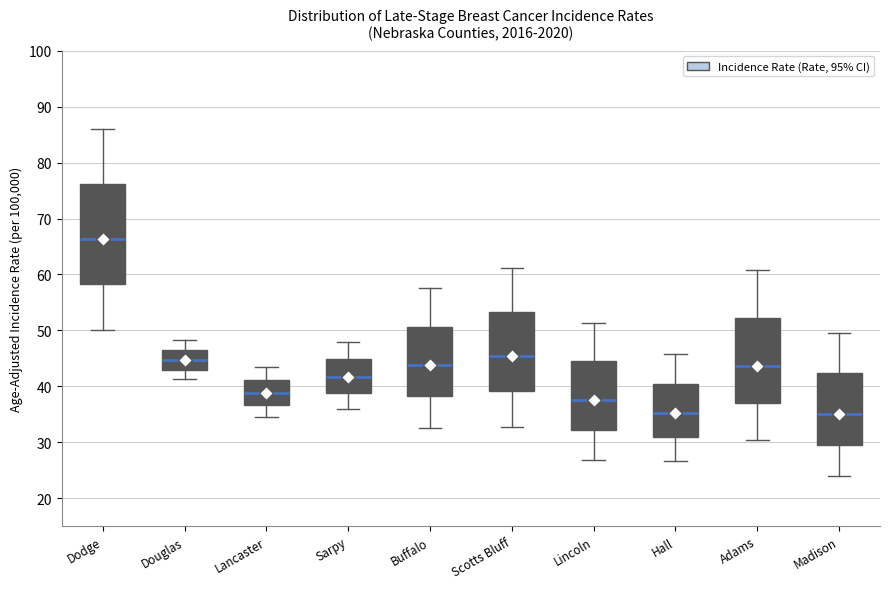

Which box is the tallest, from its lower edge to its upper edge?

Dodge